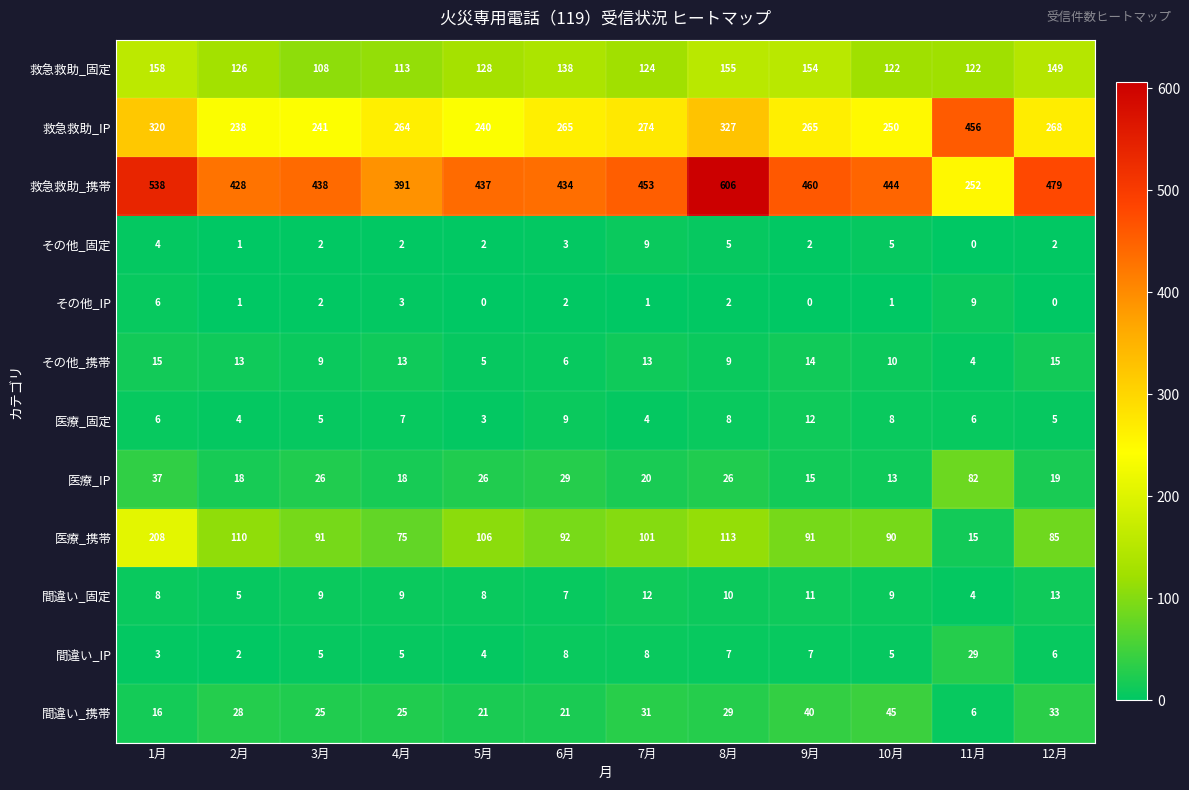

What is the sum of the 間違い_IP values at 11月 and 3月?

34